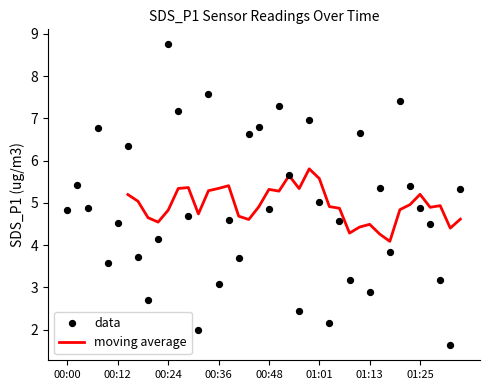

Between 00:19 and 01:03, which is larger?

00:19